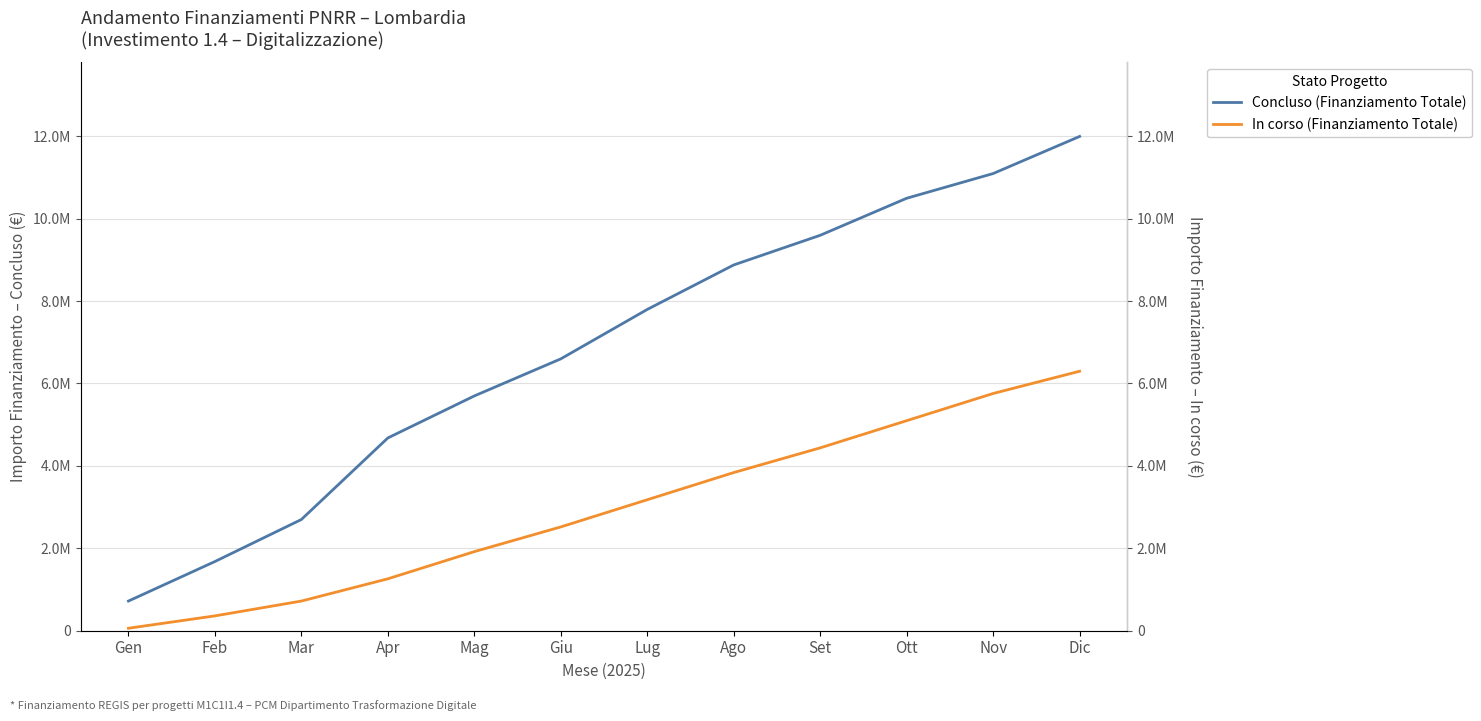

At which category does the chart reach its peak across all series?

Dic